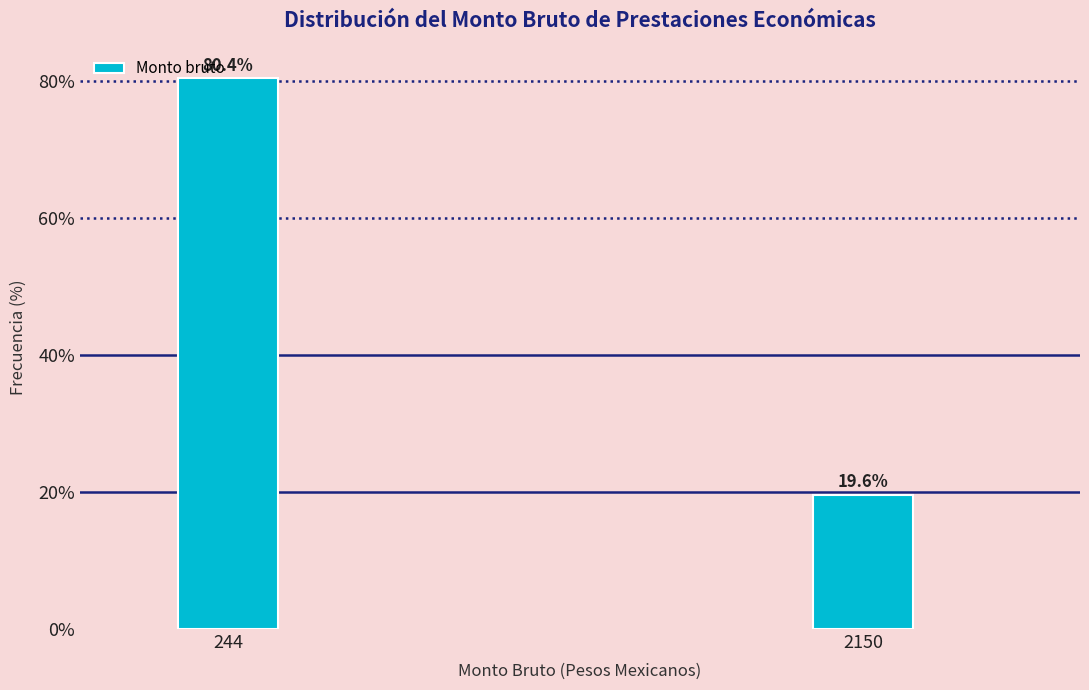

At which label does the data first exceed 80?

244